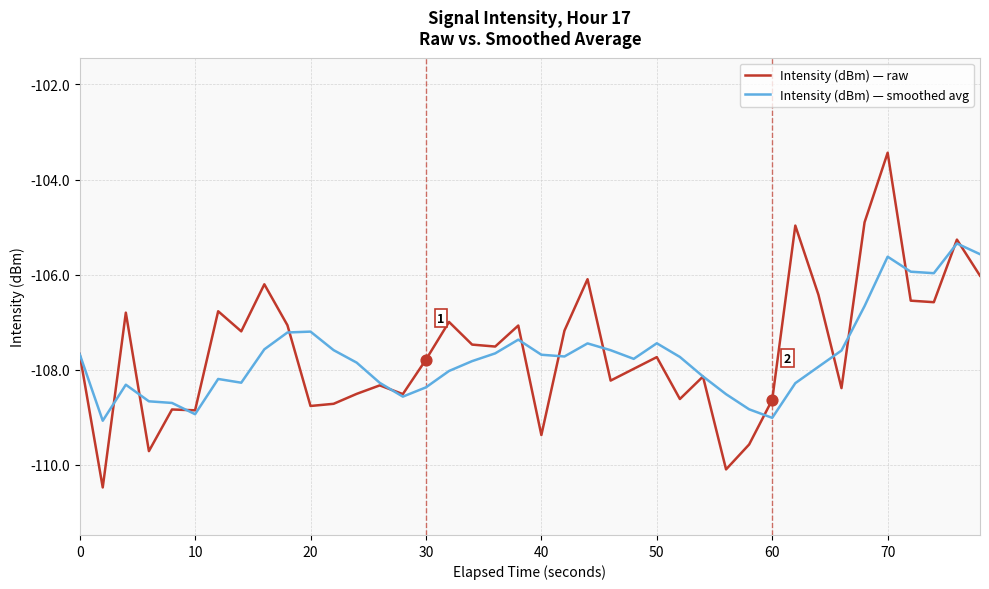

Which series has the widest spread of values?

Intensity (dBm) — raw